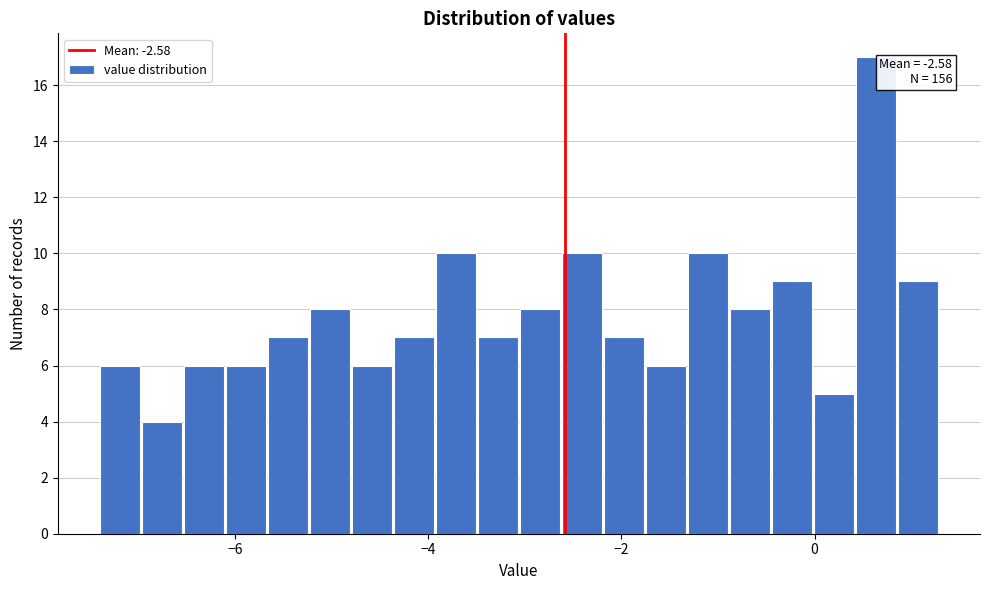

Read against the x-axis, roughly where is the centre of the tallest bar?

0.6